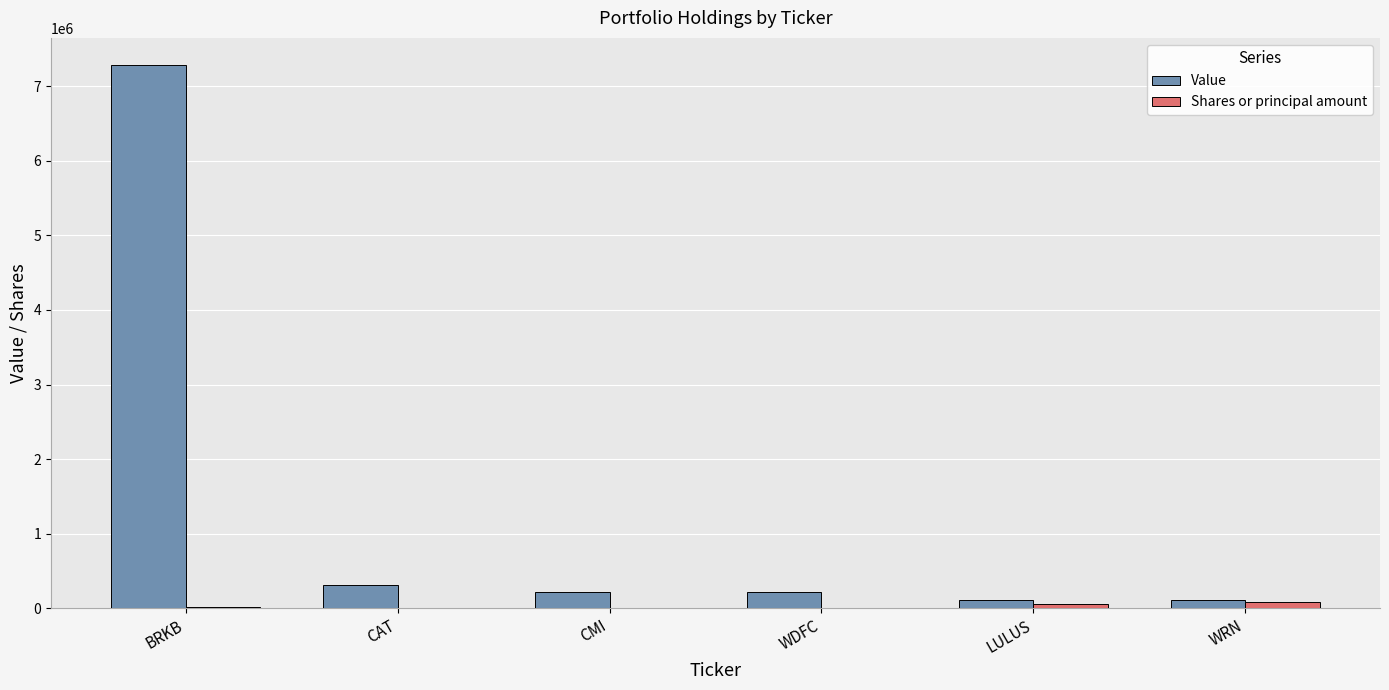

What is the maximum value for Value?

7285806